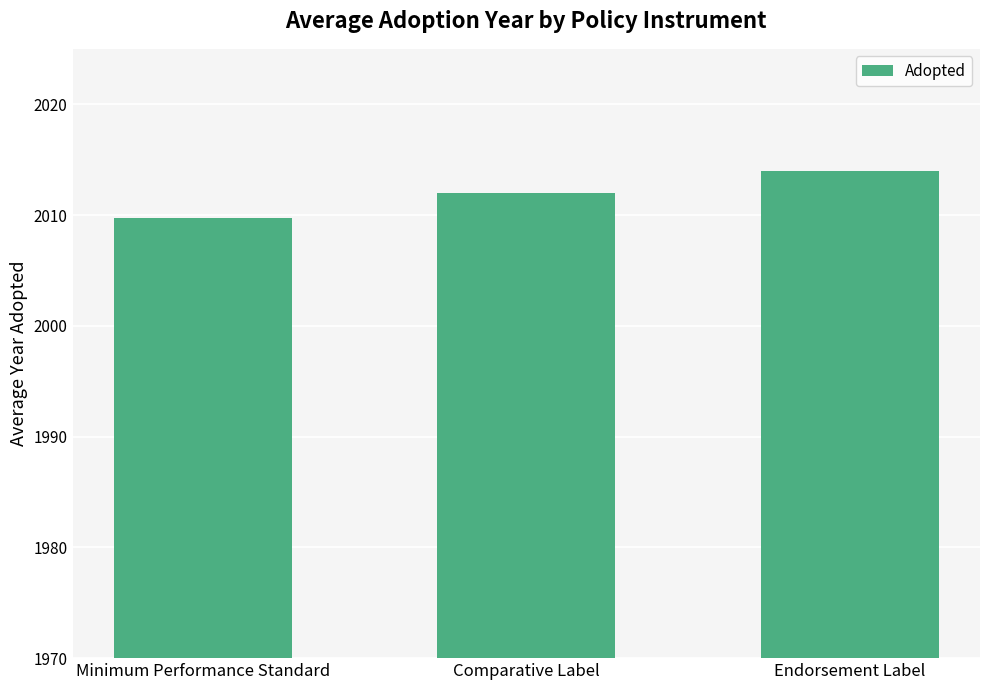

What is the smallest value displayed?

2009.7